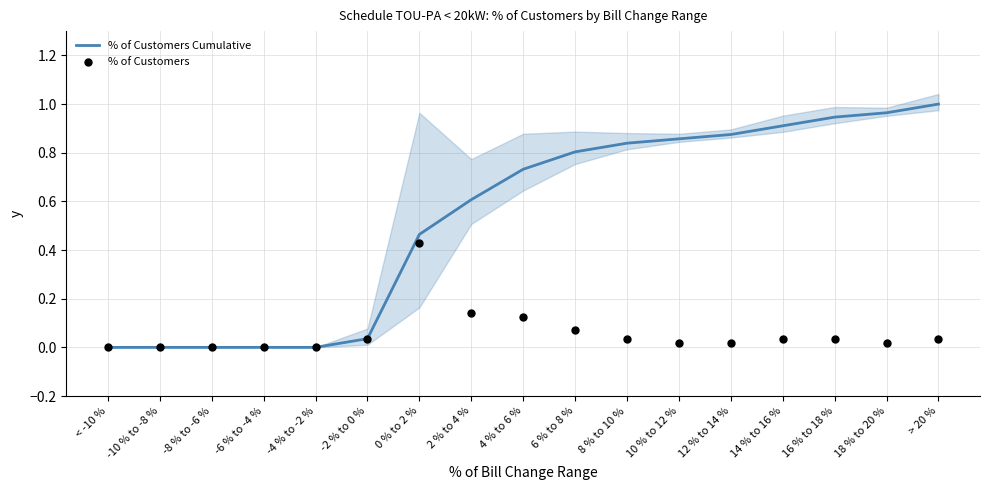

Which series has the largest Y range (max minus min)?

% of Customers Cumulative